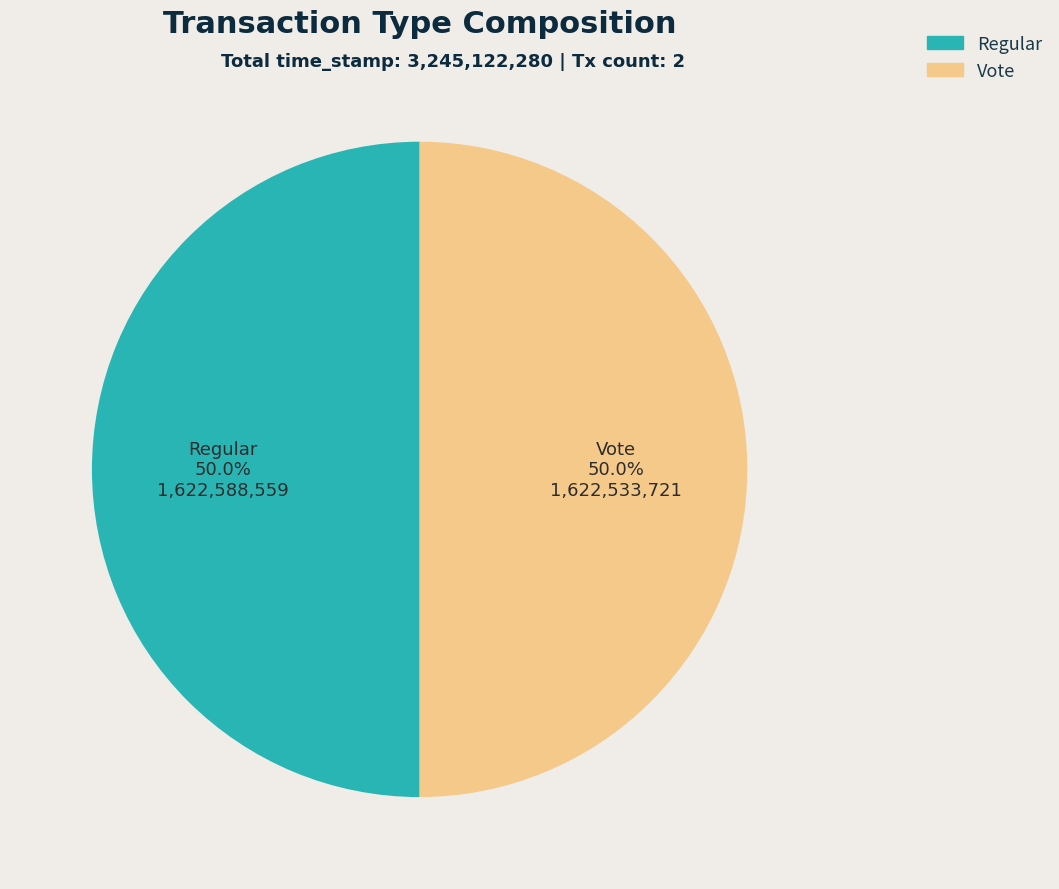

What is the total percentage of Vote and Regular?

100.0%